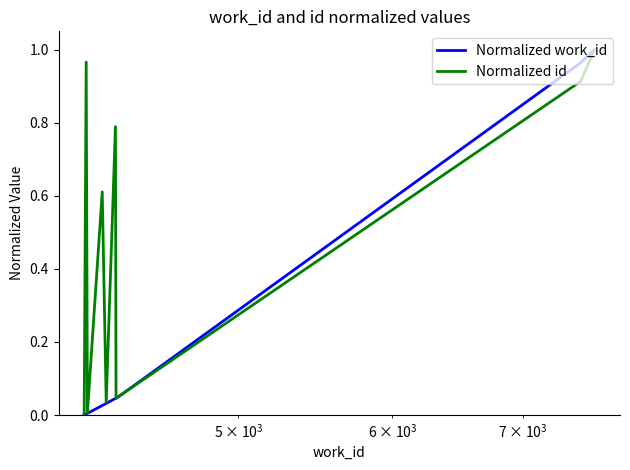

List the series in order of their overall mean, highest first.

Normalized id, Normalized work_id